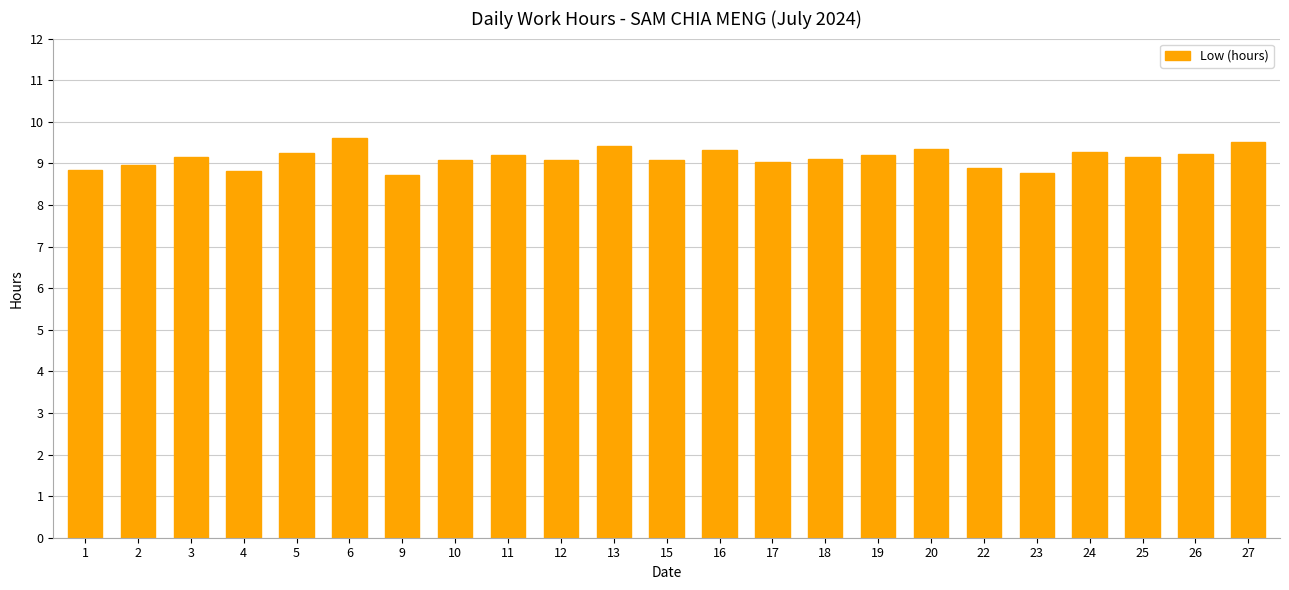

What value does the data have at 4?

8.8